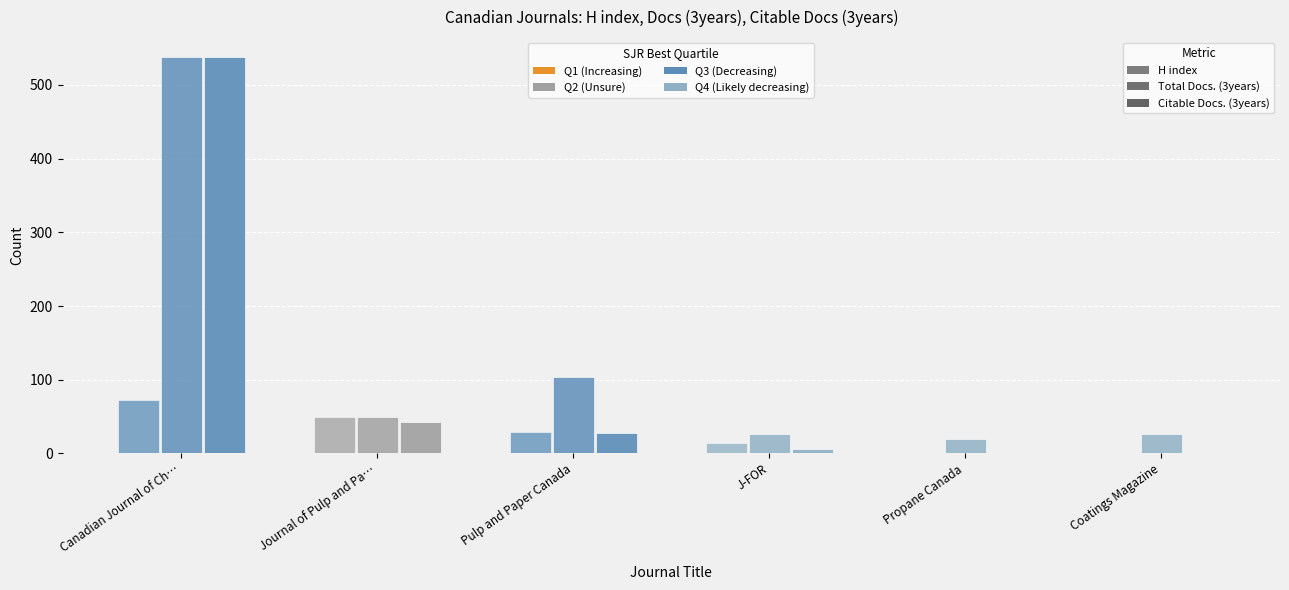

True or false: Citable Docs. (3years) has a value of 4 at J-FOR.

False